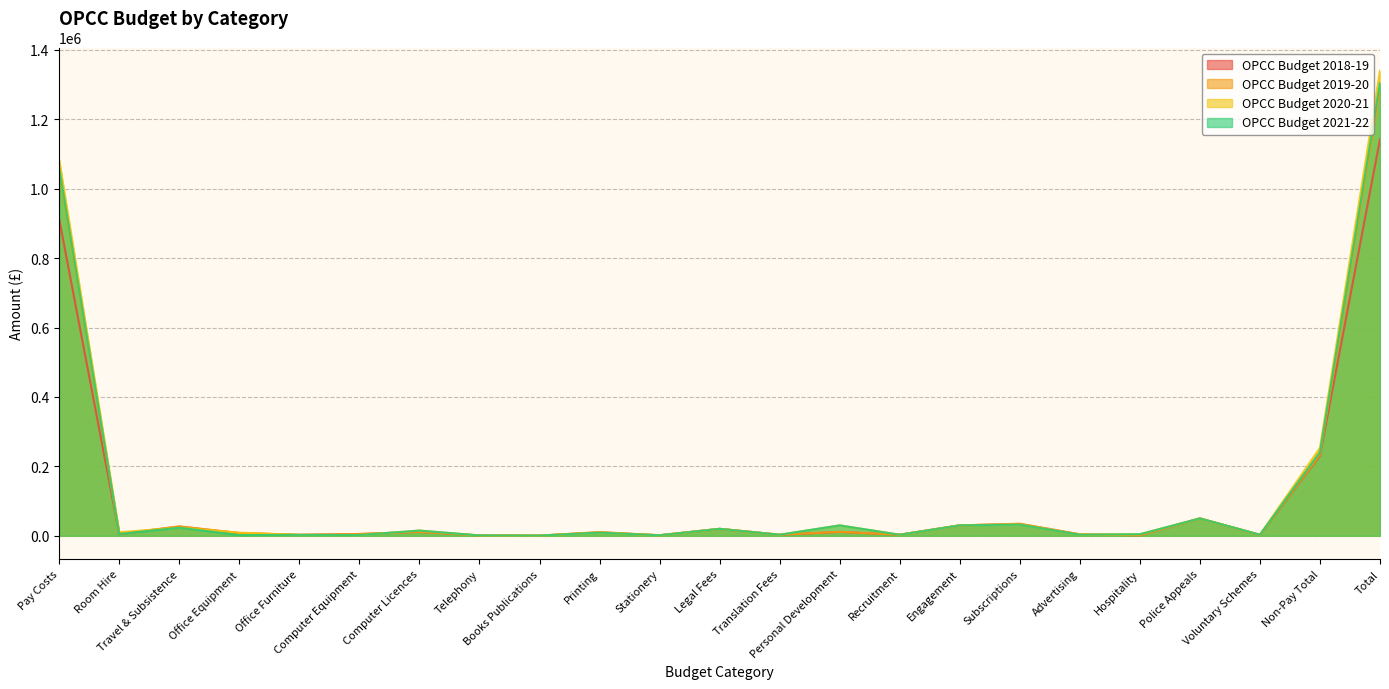

What is the label of the 21st point from the right?

Travel & Subsistence